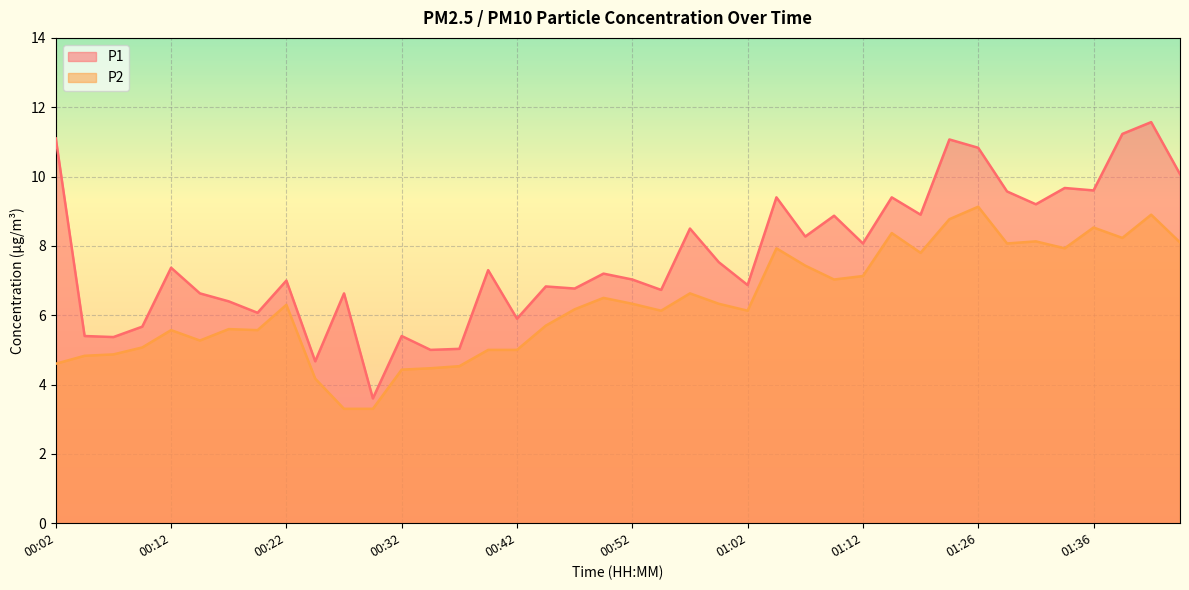

What is the difference between the second highest and minimum values in the P2 series?

5.6